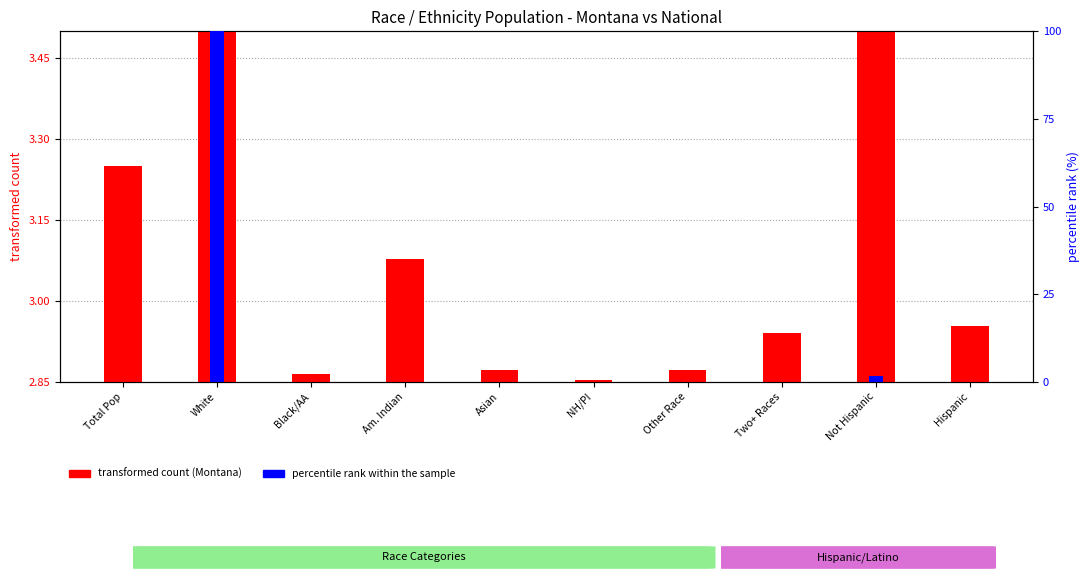

The value of percentile rank within the sample at Hispanic is 0.0. True or false?

False